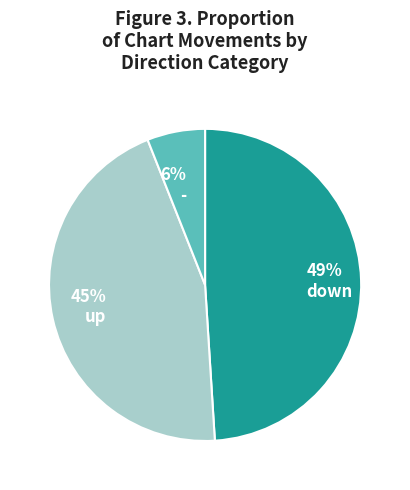

To the nearest percent, what percentage of the pie is 45% up?

45%